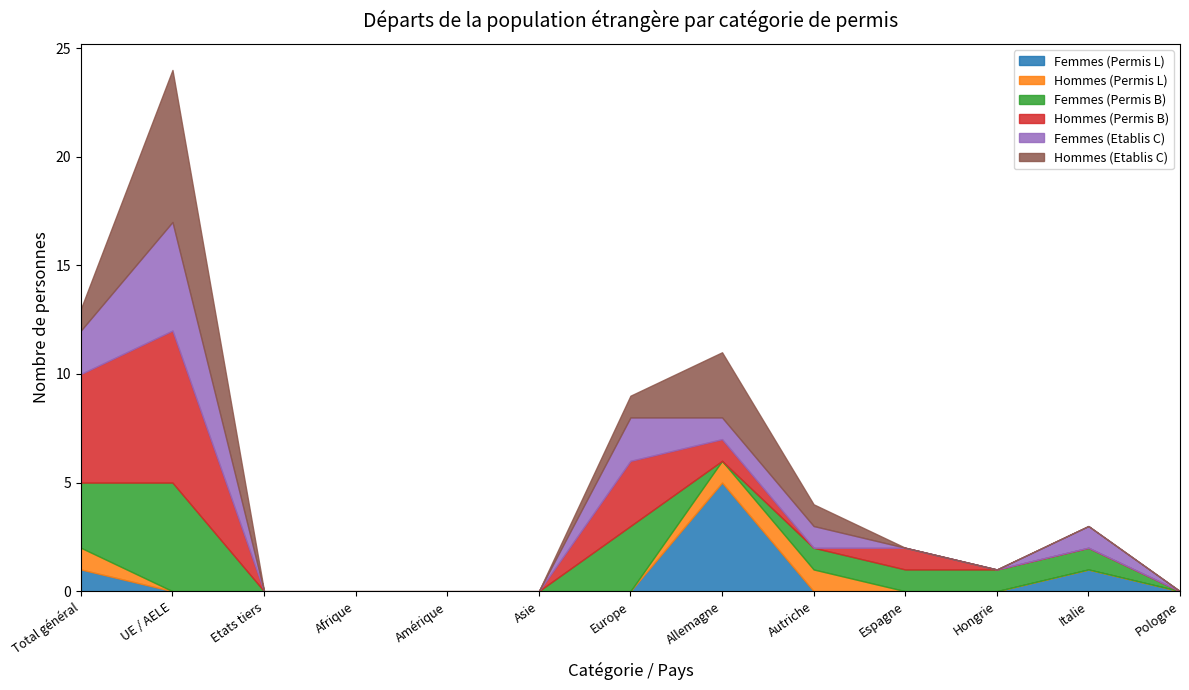

What is the difference between the maximum and second lowest values in the Hommes (Permis L) series?

1